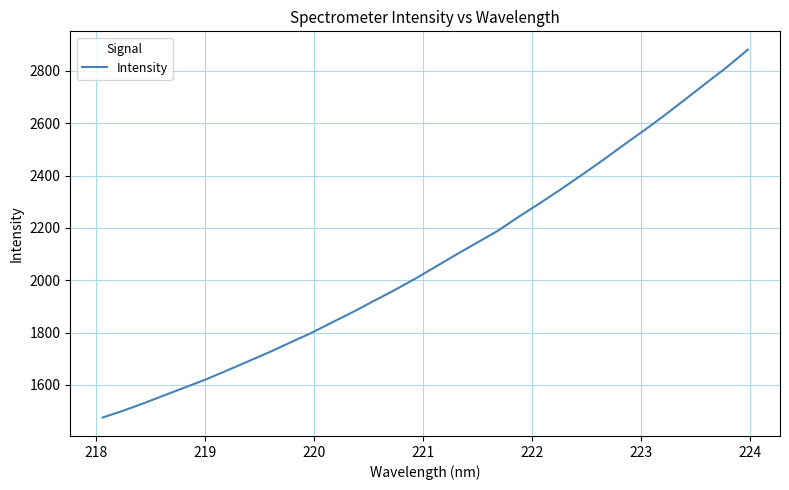

What is the difference between the maximum and minimum values?

1405.2